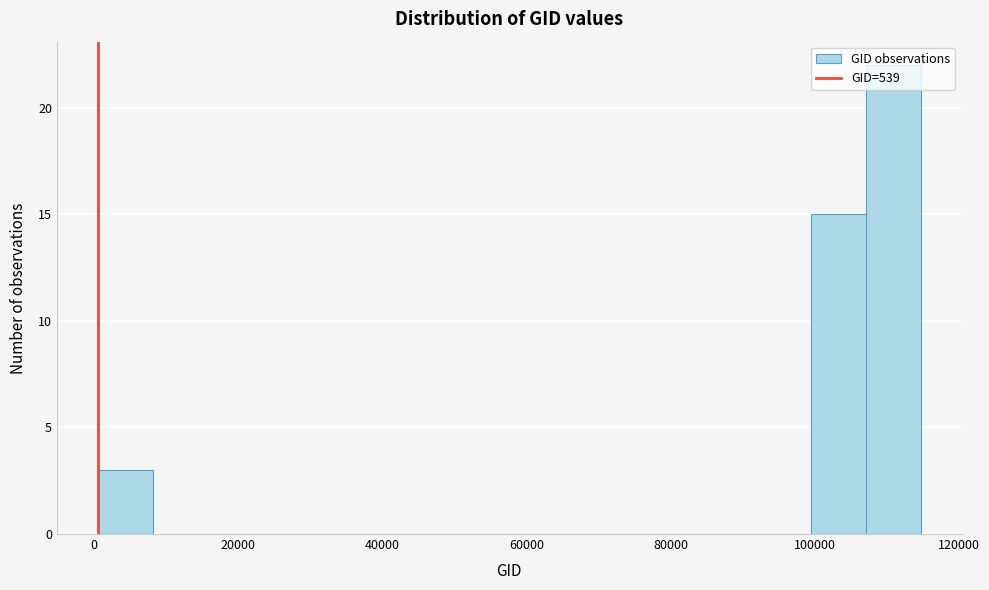

Around what value on the x-axis is the tallest bar? Give the approximate position of its centre, as read against the axis.

110000